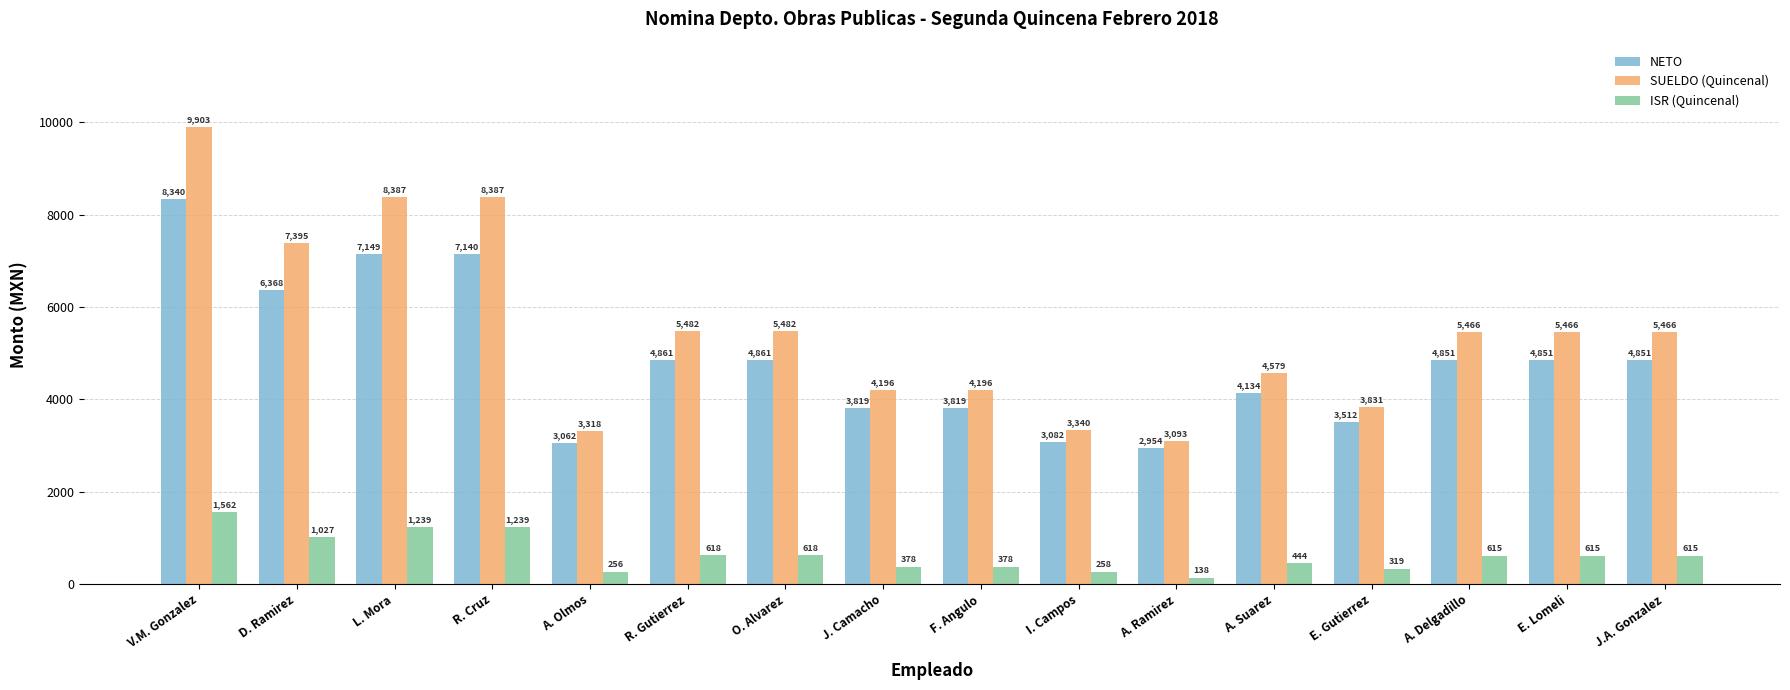

How many distinct data groups are displayed?

3